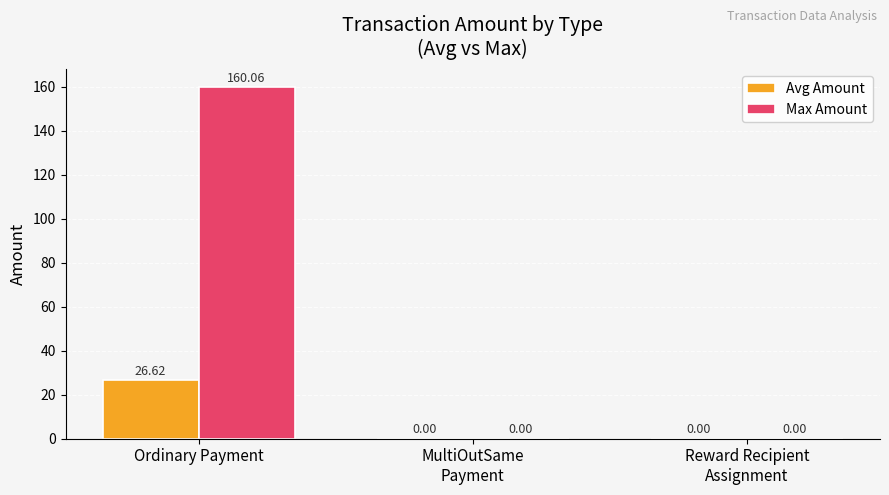

What is the sum of the Avg Amount values at Ordinary Payment and MultiOutSame
Payment?

26.6